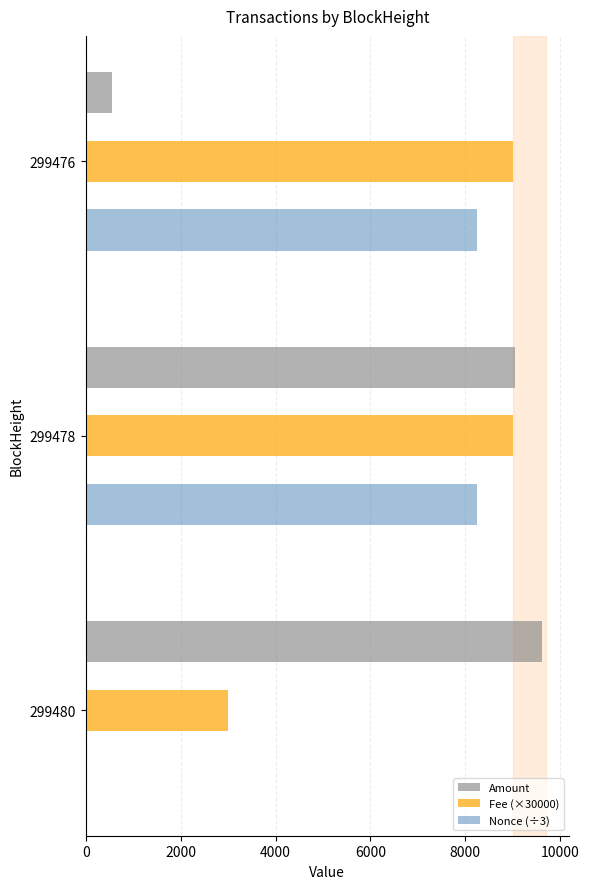

Where is Amount nearest to the value 5088?

299478